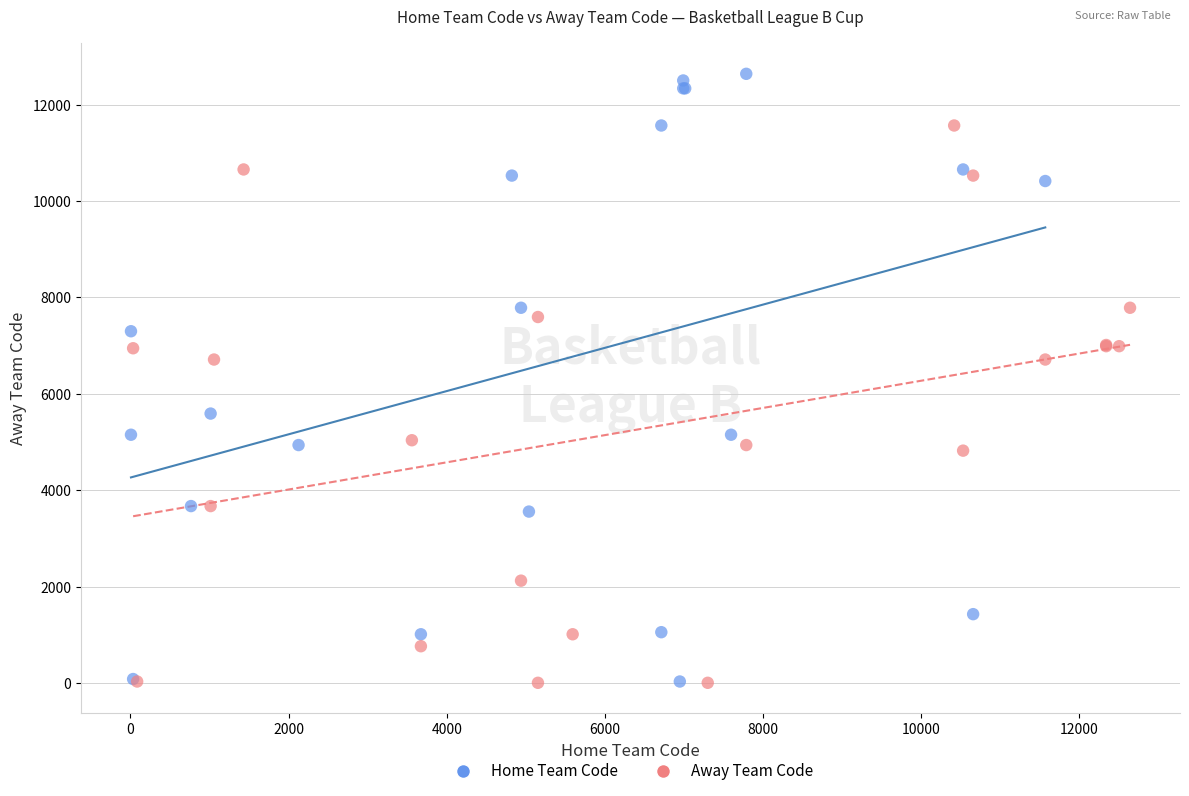

Which series reaches the maximum Y coordinate?

Home Team Code